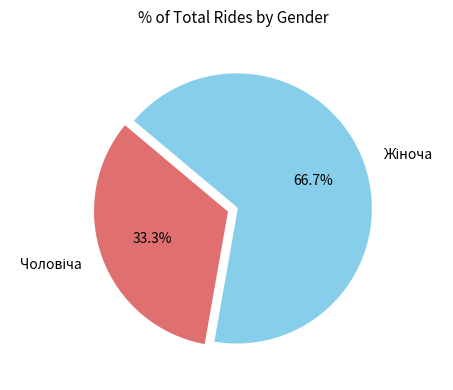

How many segments does this pie chart have?

2